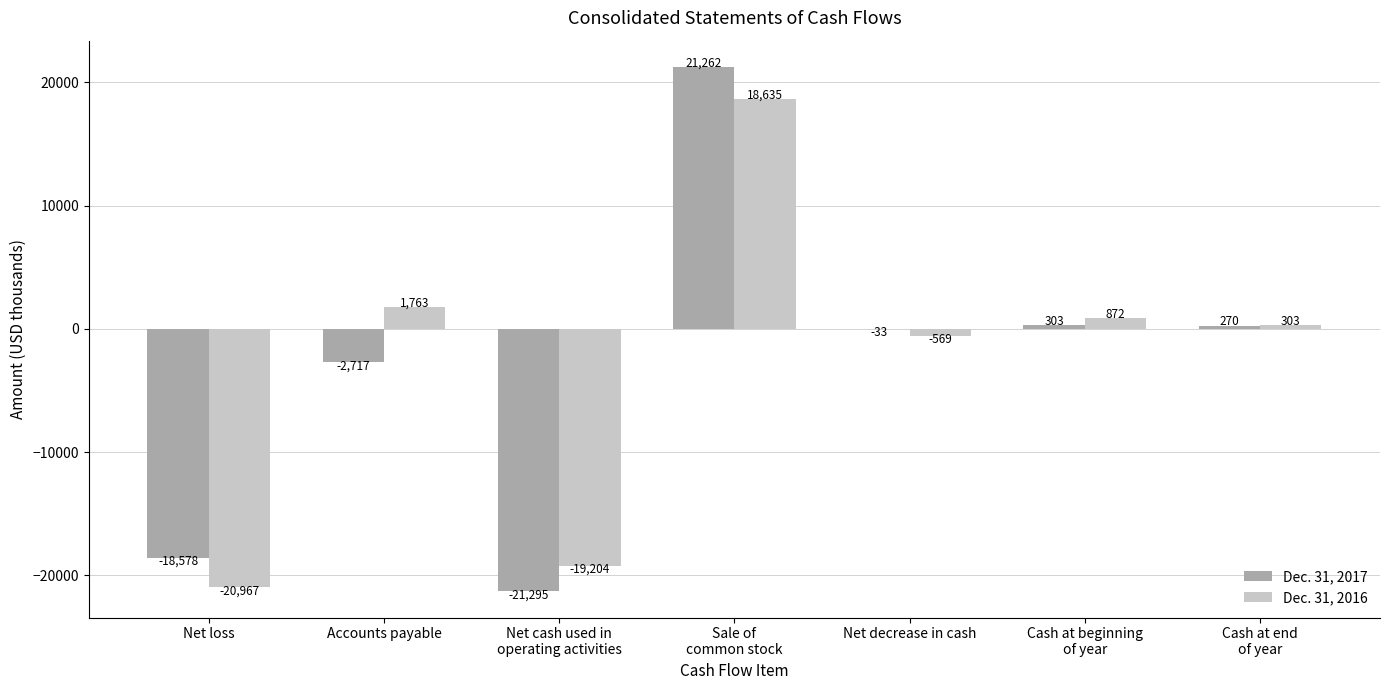

What is the total value across all series at Net decrease in cash?

-602